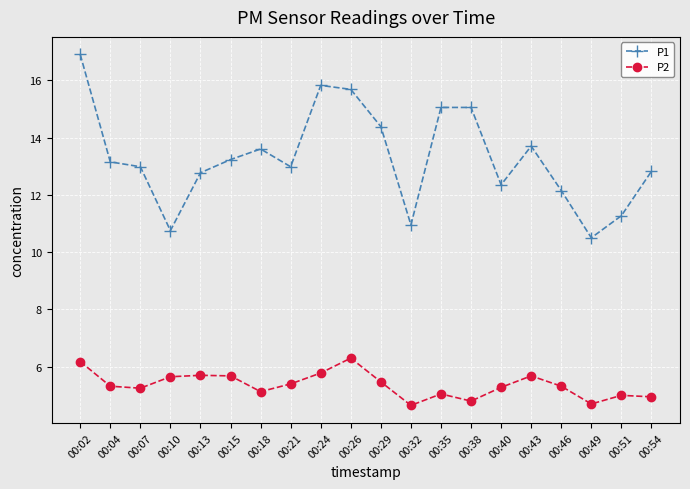

What is the value of the P2 point at the 5th from the left?

5.7